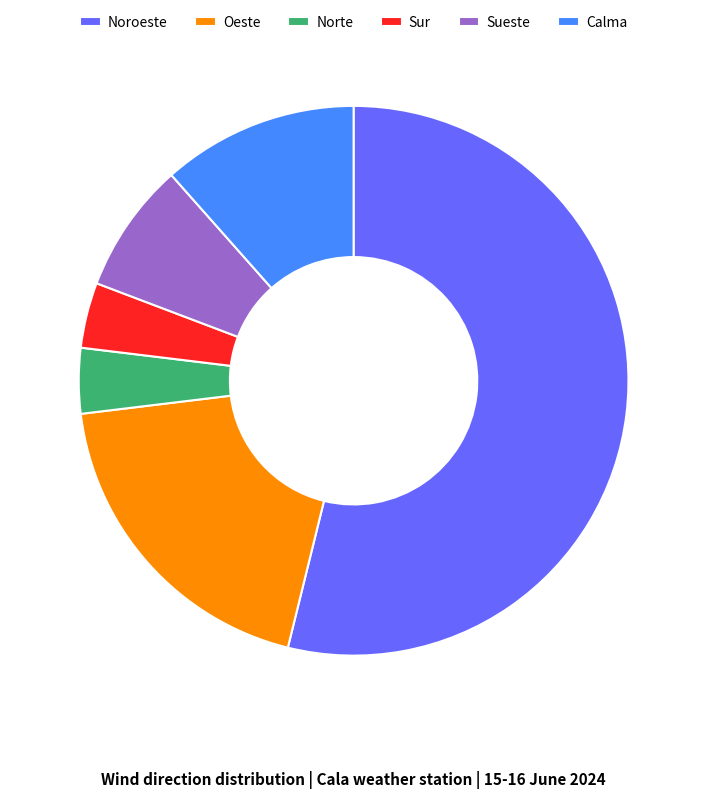

Count the number of slices in the pie.

6